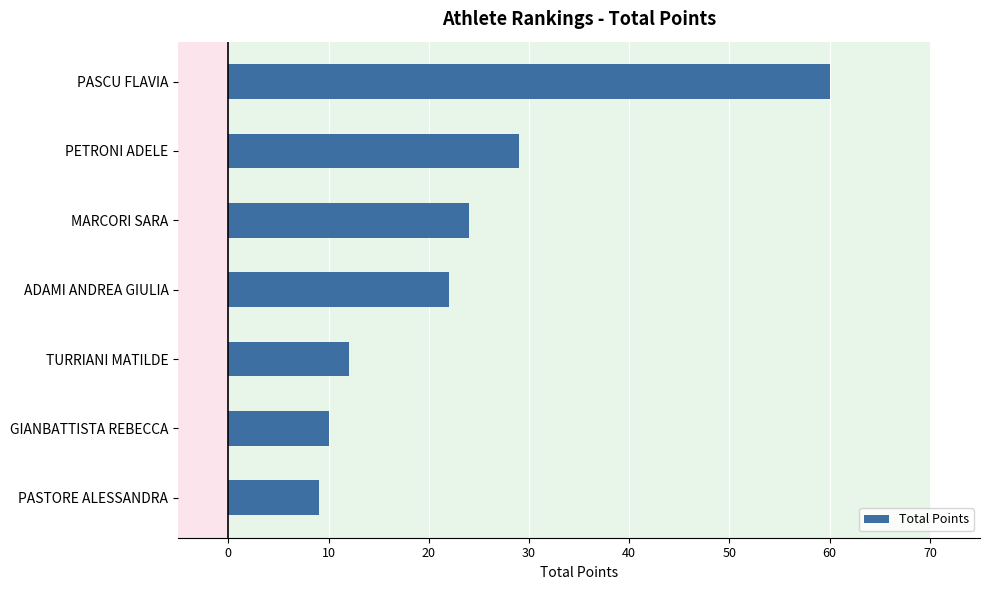

How many values are below 22?

3